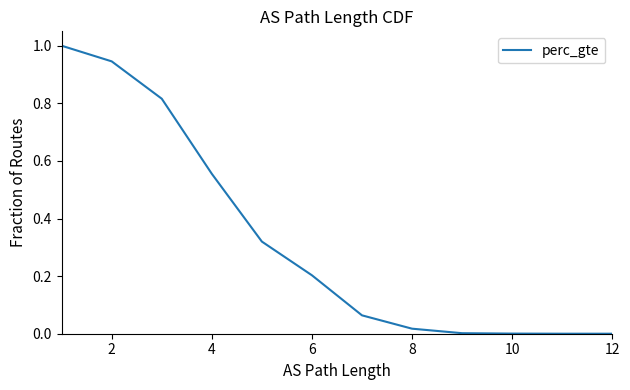

Which has a higher value, 7 or 8?

7